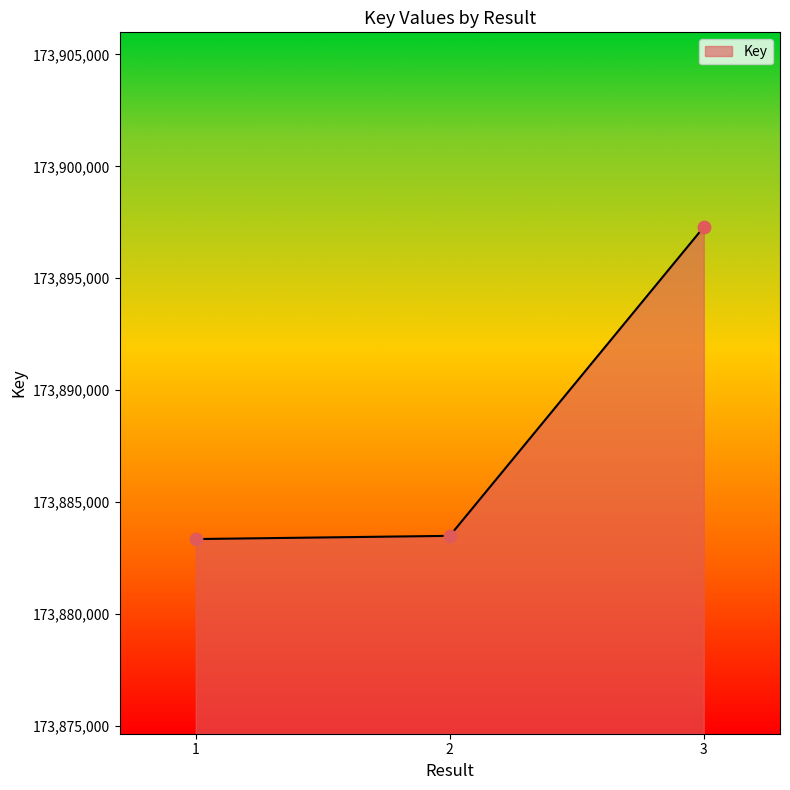

Approximately how many times larger is the value at 1 compared to 2?

1.0